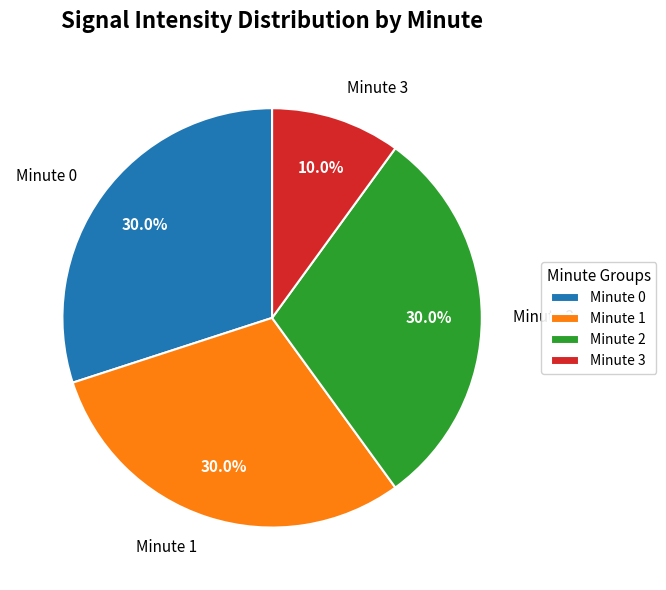

What is the ratio of the value at Minute 3 to the value at Minute 0?

0.3